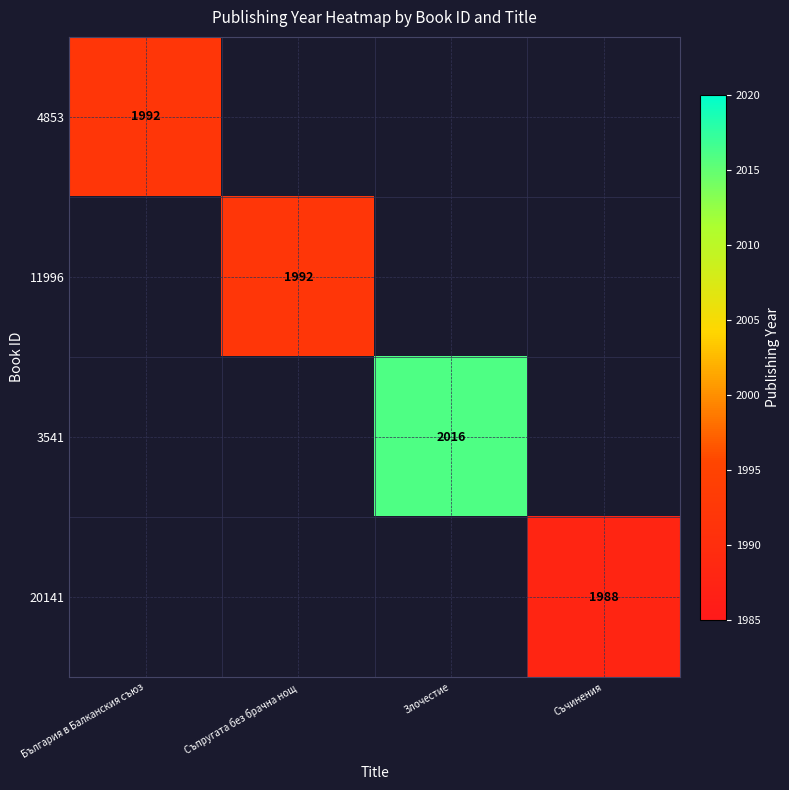

Which category has the highest value across all series?

Злочестие